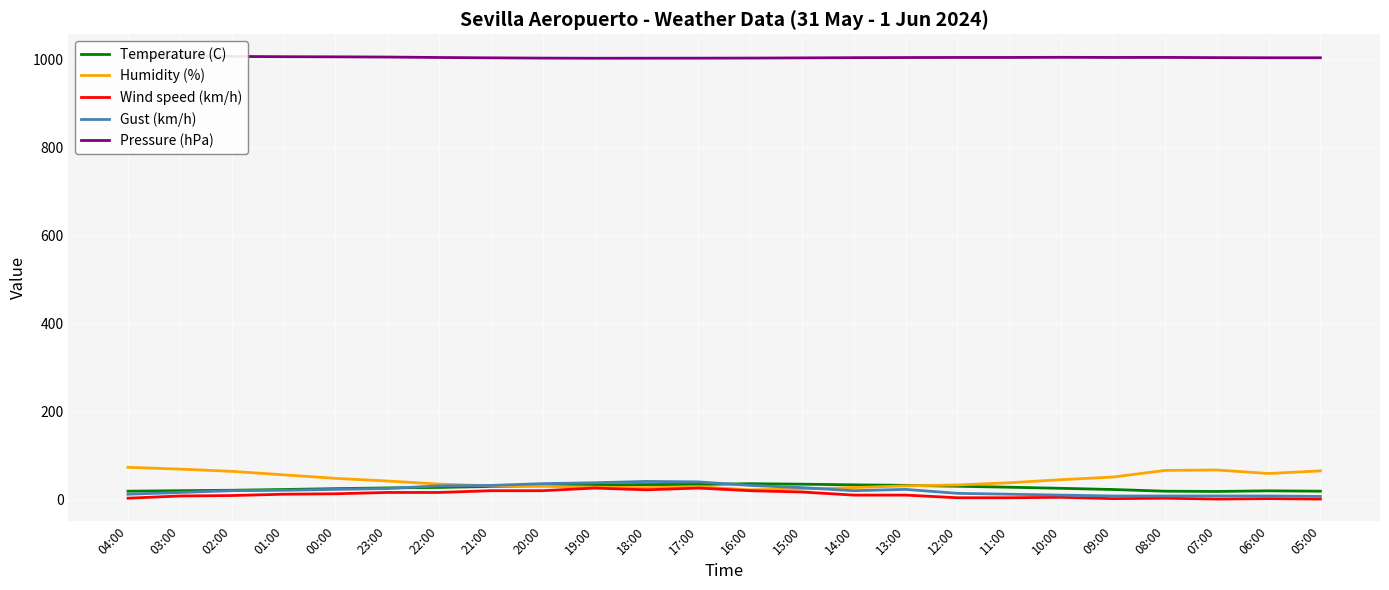

The value of Temperature (C) at 10:00 is 26.4. True or false?

True